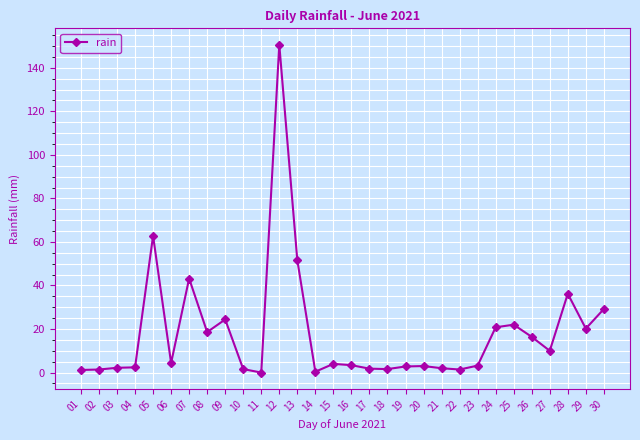

True or false: the data has more than 1 interior local peaks.

True